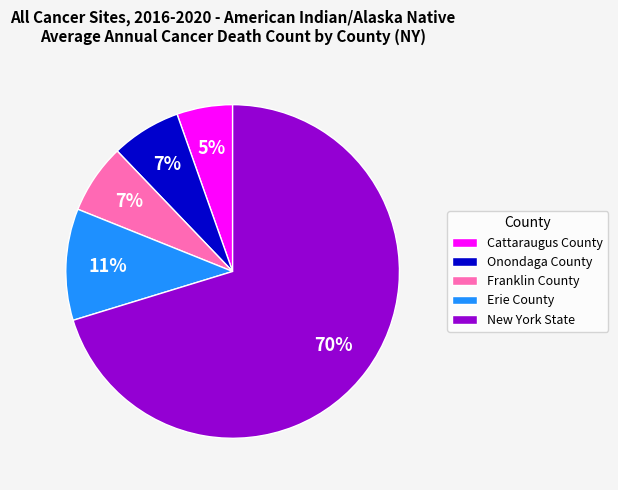

Combined, do Cattaraugus County and Franklin County account for over 50%?

No